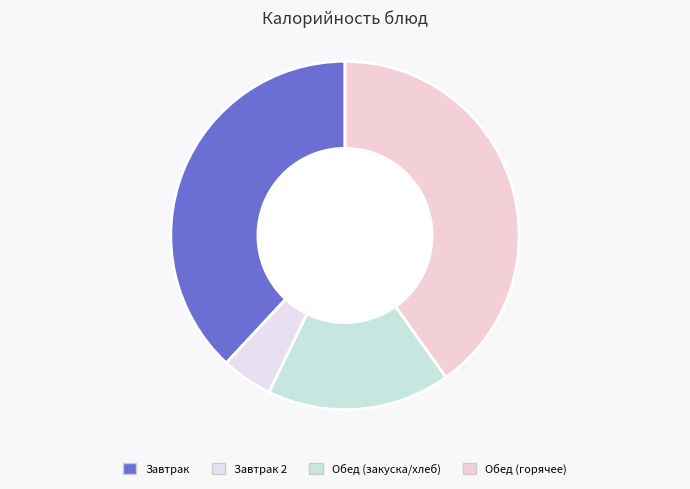

Does any single category account for the majority?

No